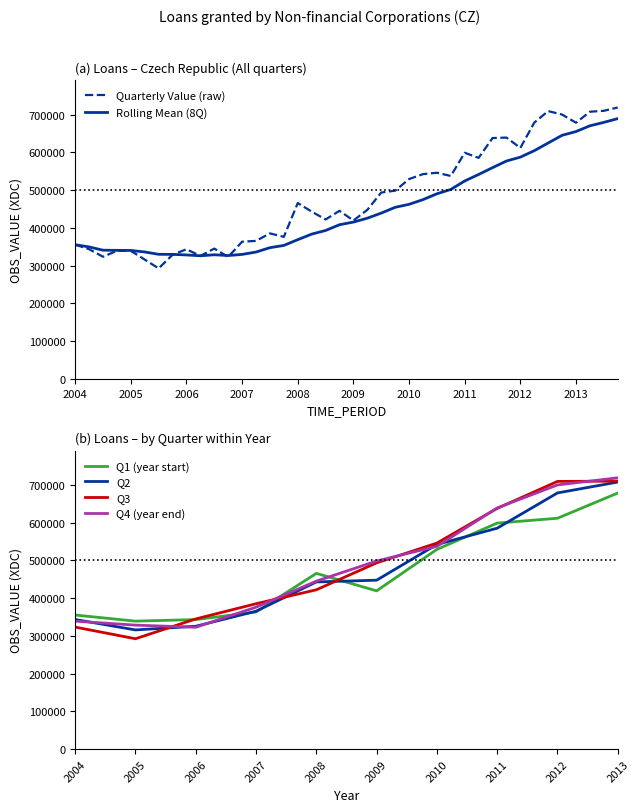

What is the highest value of the Quarterly Value (raw) series?

719077.0